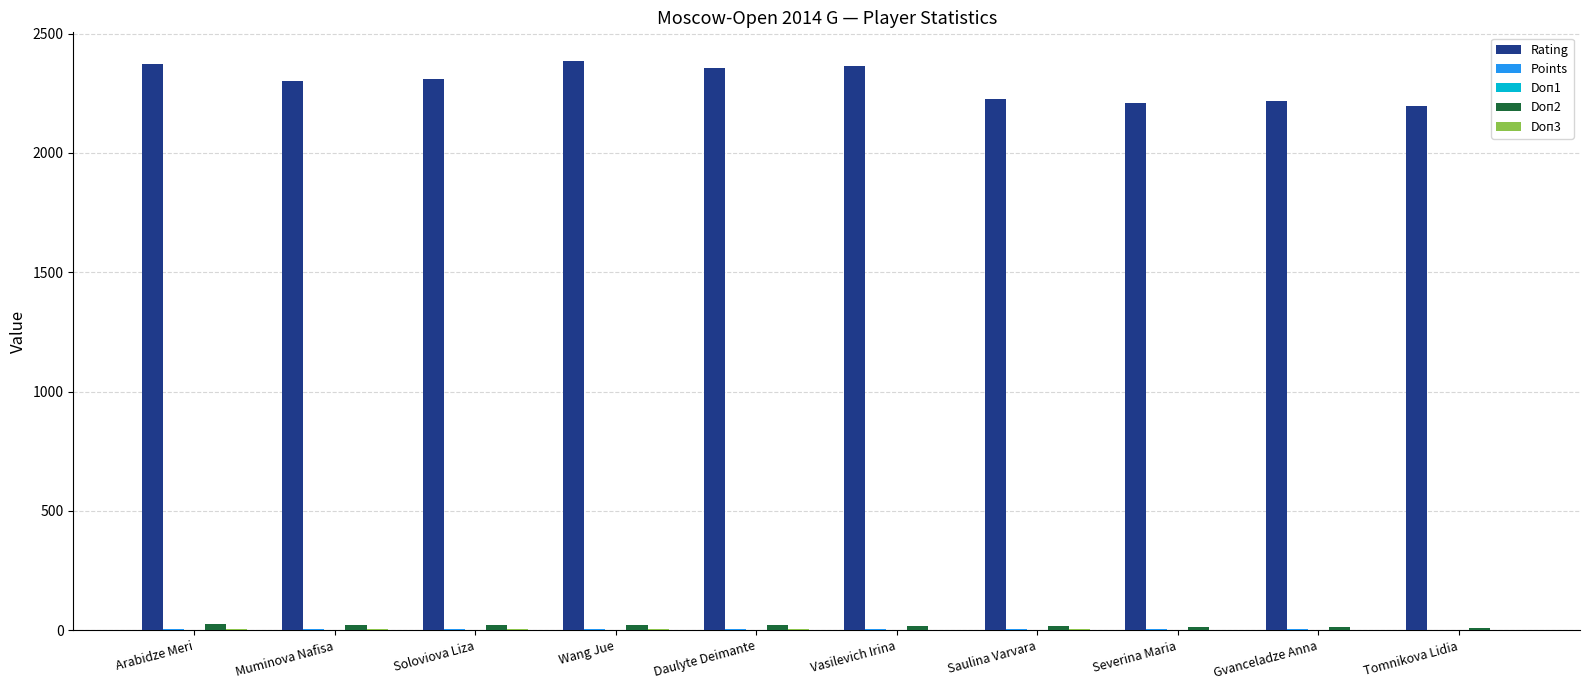

How many series are shown in this chart?

5